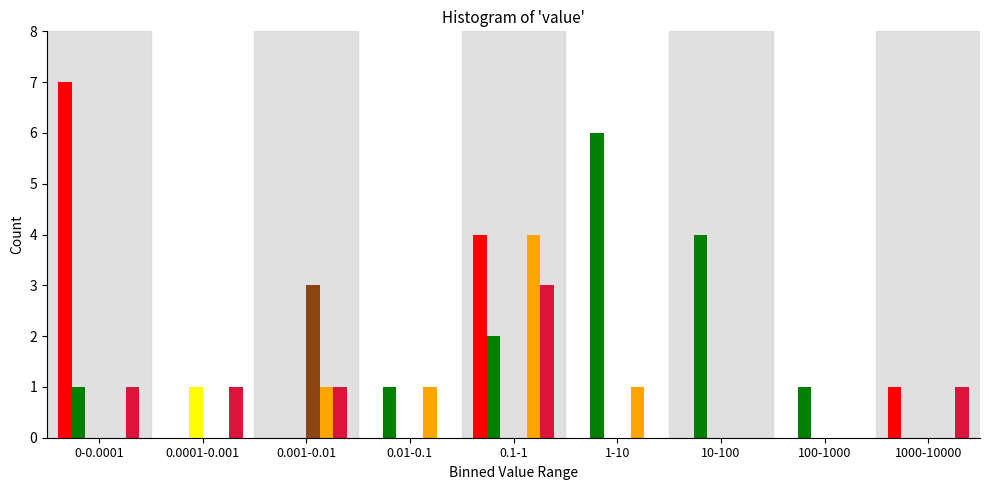

Which category has the highest value across all series?

0-0.0001